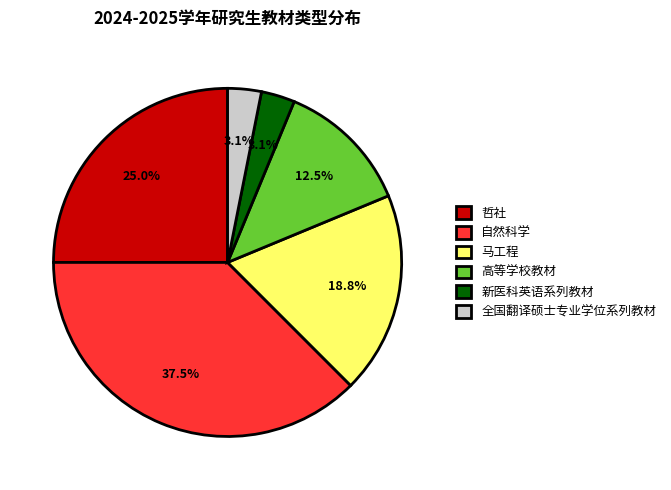

To the nearest percent, what is the combined percentage of 全国翻译硕士专业学位系列教材 and 马工程?

22%